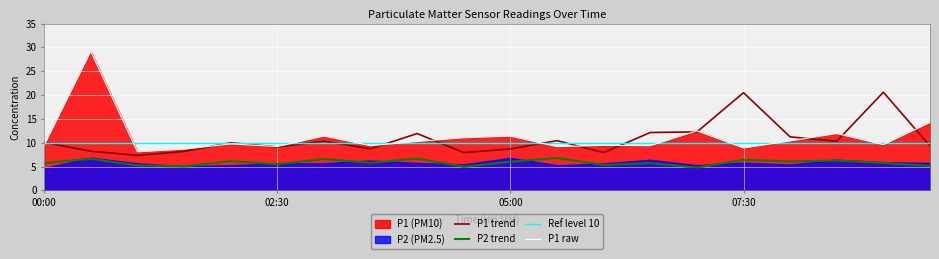

Where is the first local maximum for P2_smooth?

00:30